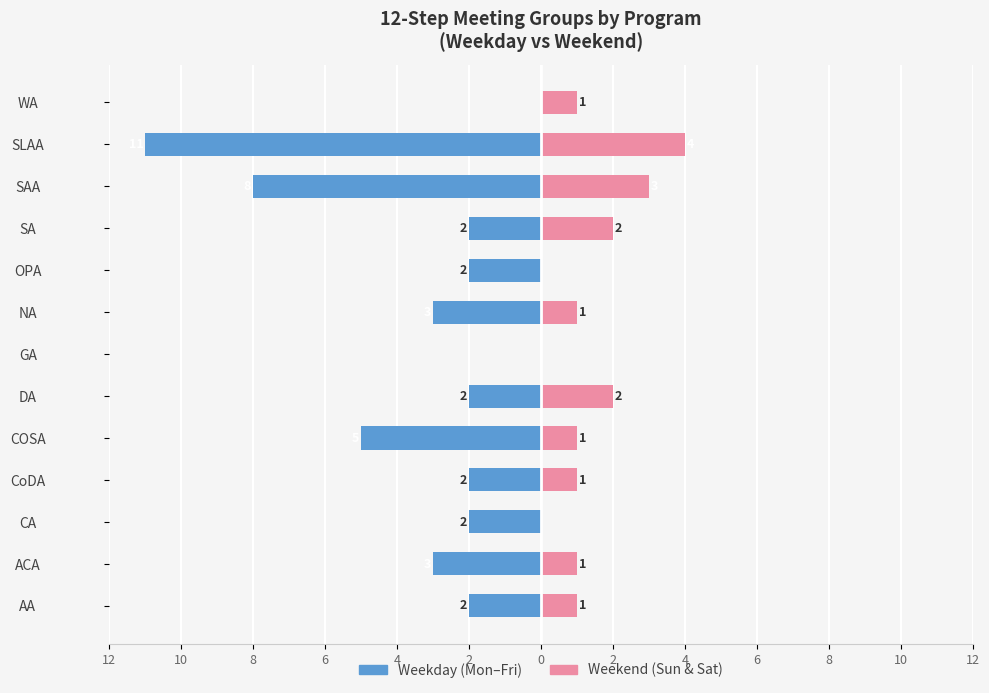

Is the value of Weekday at CoDA greater than the value of Weekend at DA?

No